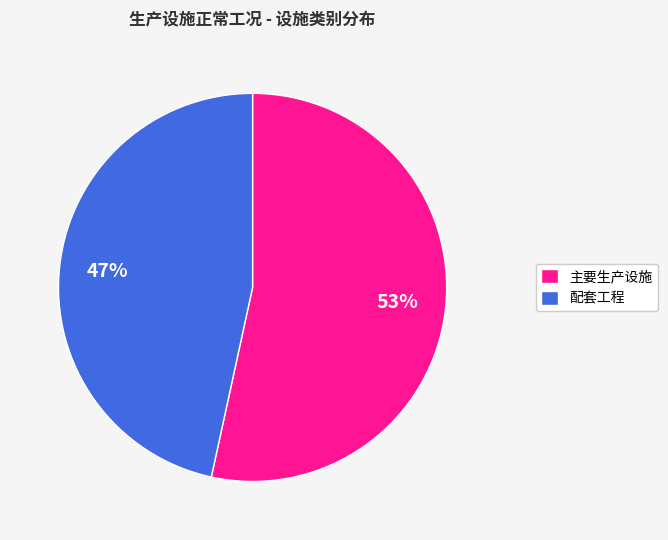

Does any single category account for the majority?

Yes